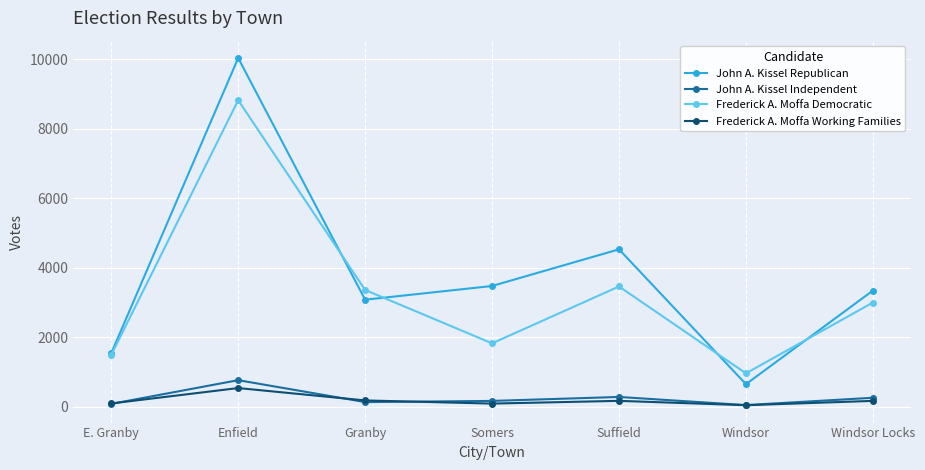

What is the difference between the John A. Kissel Republican values at Granby and E. Granby?

1541